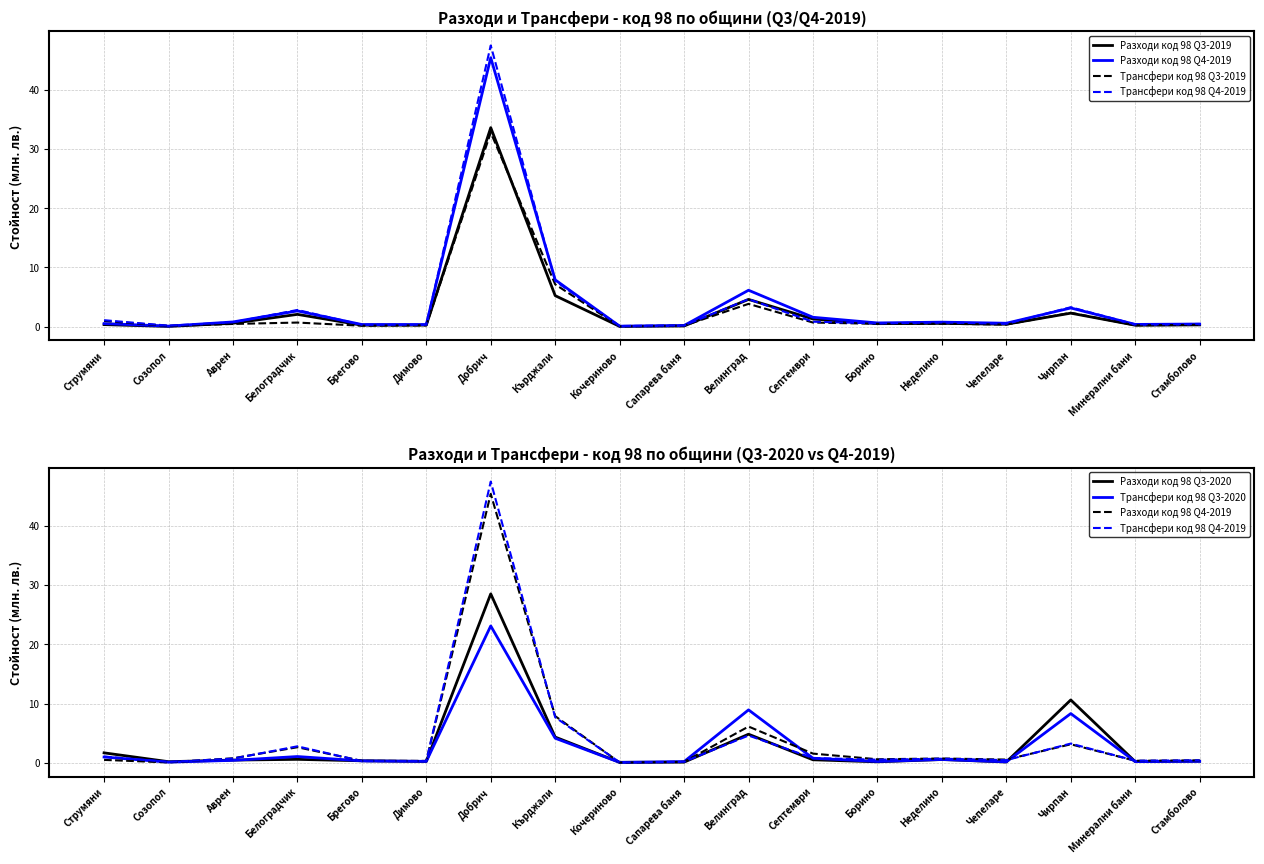

Which series has the widest spread of values?

Трансфери код 98 Q4-2019